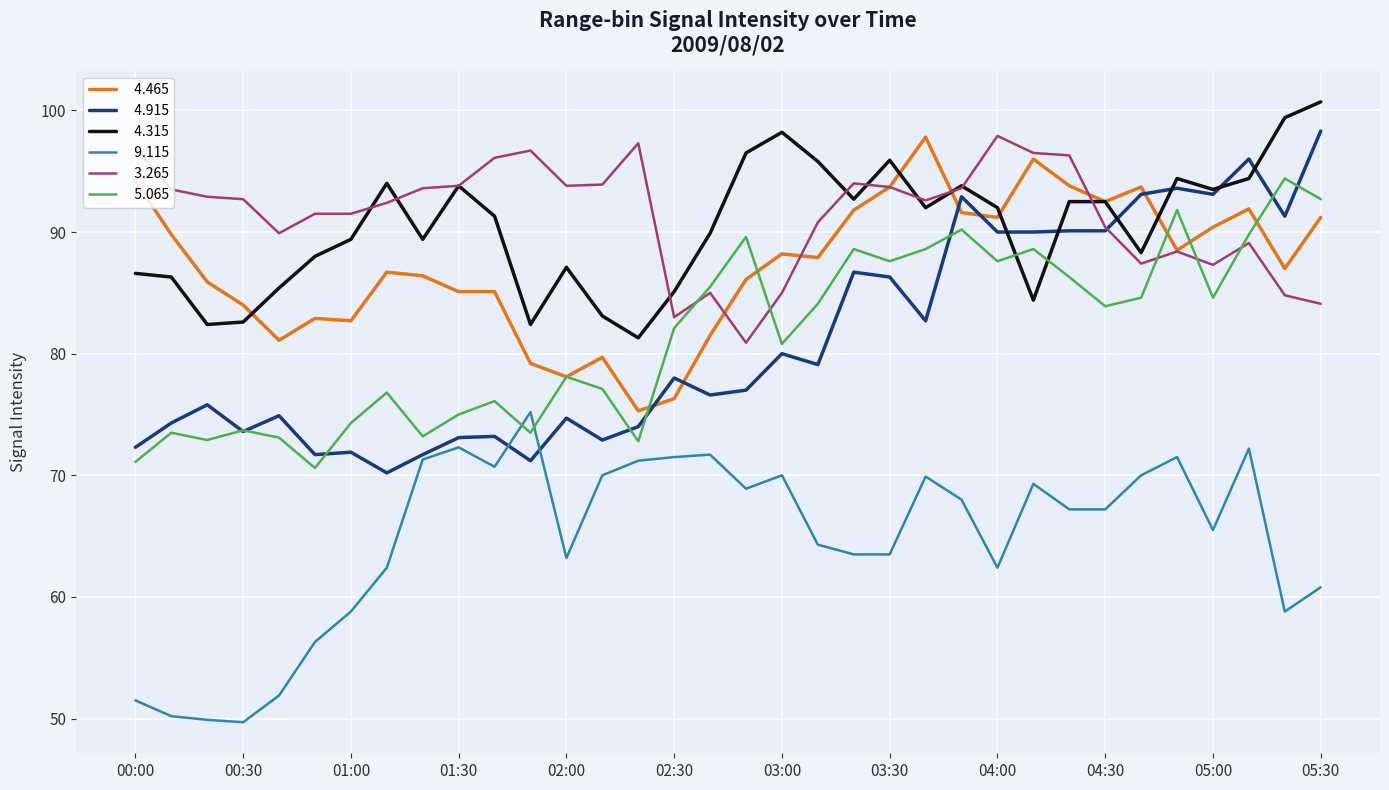

What is the minimum value shown in the chart?

49.7